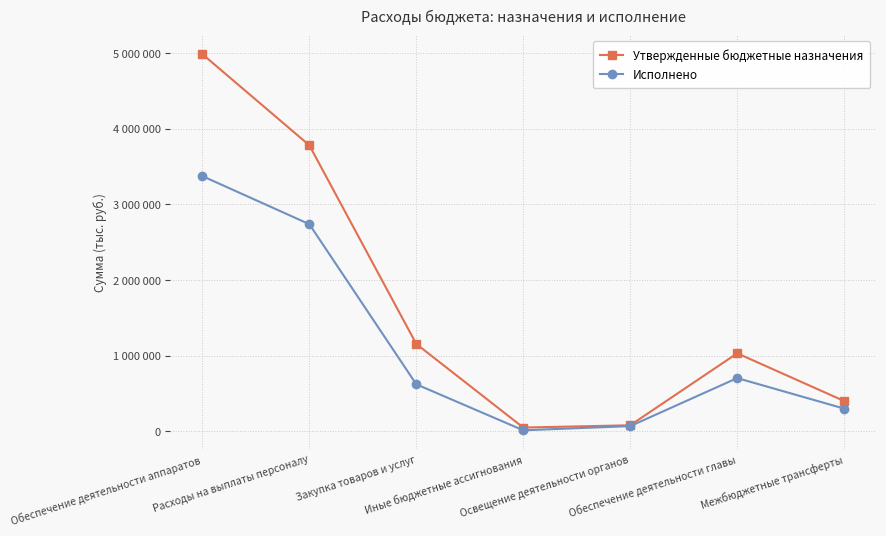

Rank the series by their average value, from lowest to highest.

Исполнено, Утвержденные бюджетные назначения